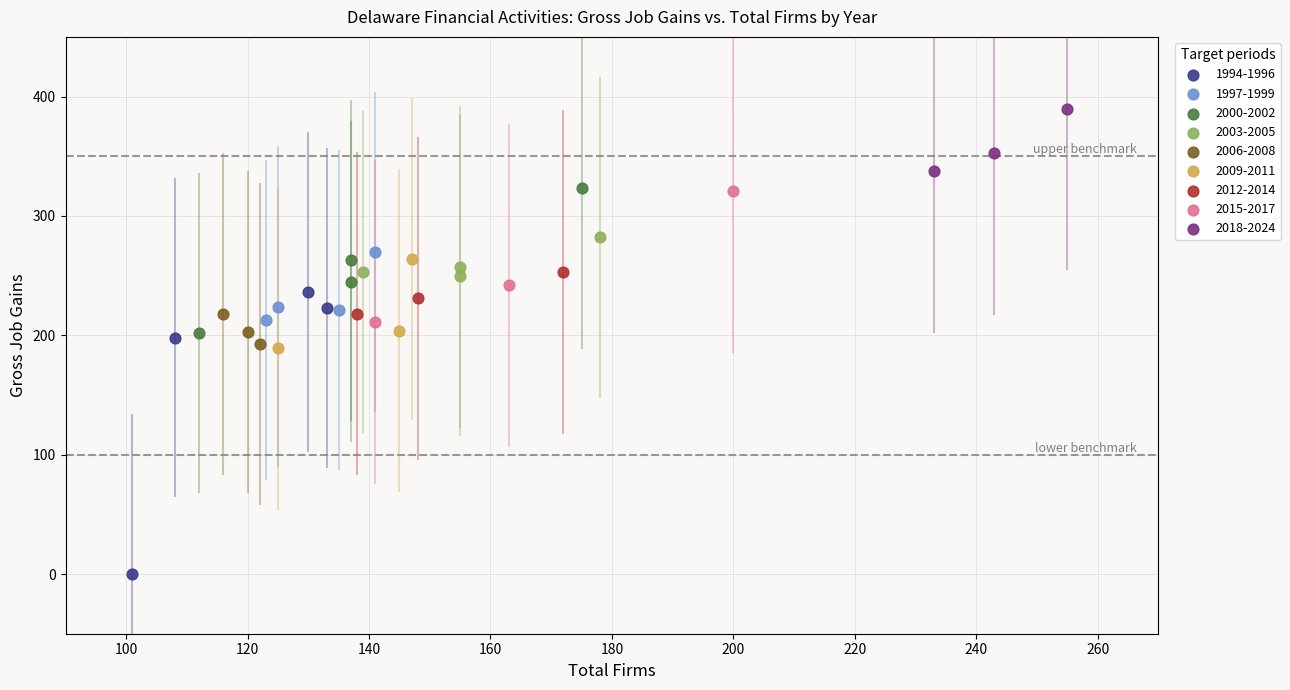

Which series has the largest Y range (max minus min)?

1994-1996